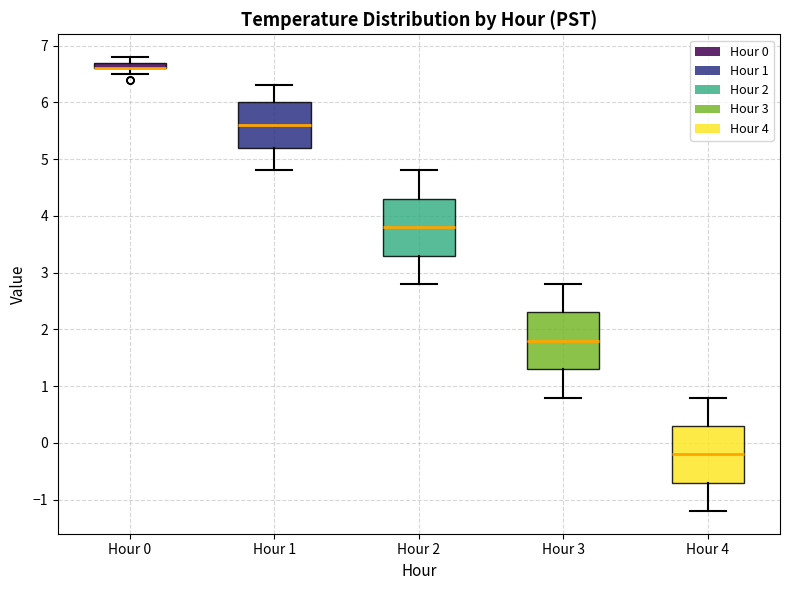

Where does the lower whisker of the box for Hour 1 end on the y-axis? The values are not printed on the chart, so give them approximately, as read against the axis.

4.8